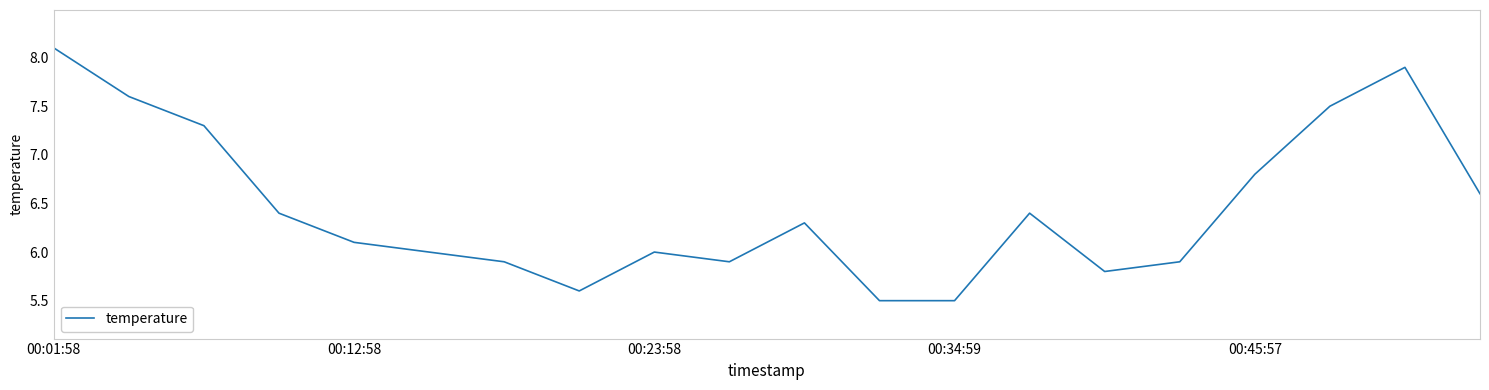

What is the difference between the maximum and minimum values?

2.6